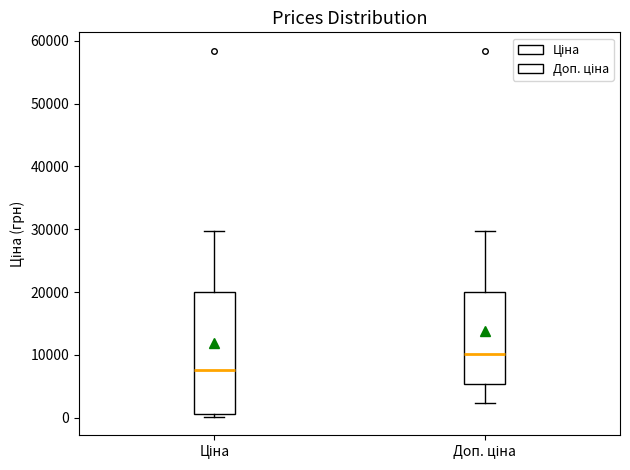

Where is the lower edge of the box for Доп. ціна on the y-axis? The values are not printed on the chart, so give them approximately, as read against the axis.

5000